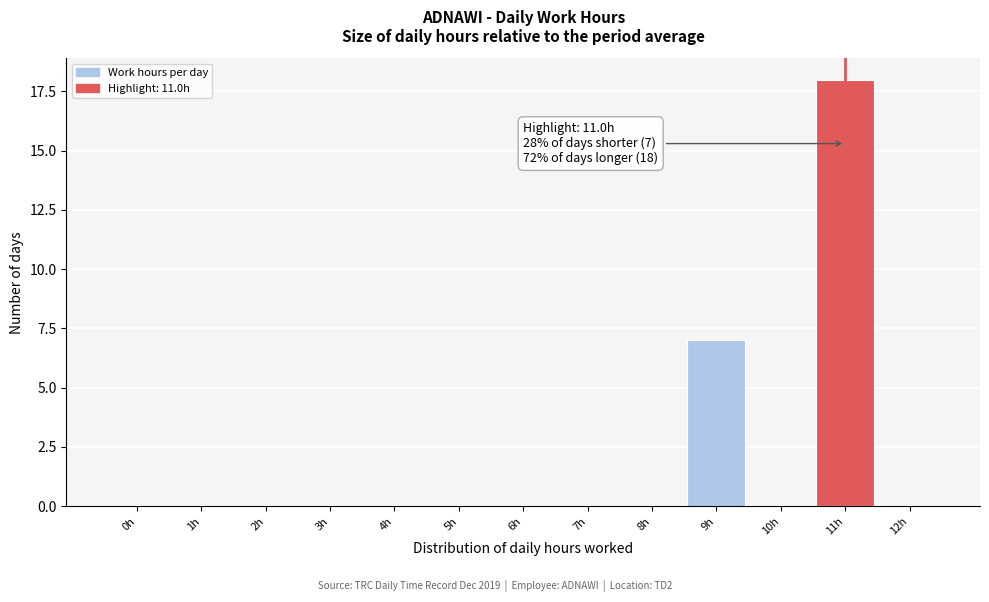

Reading right to left, what are all the values shown in this chart?

12h=0	11h=18	10h=0	9h=7	8h=0	7h=0	6h=0	5h=0	4h=0	3h=0	2h=0	1h=0	0h=0